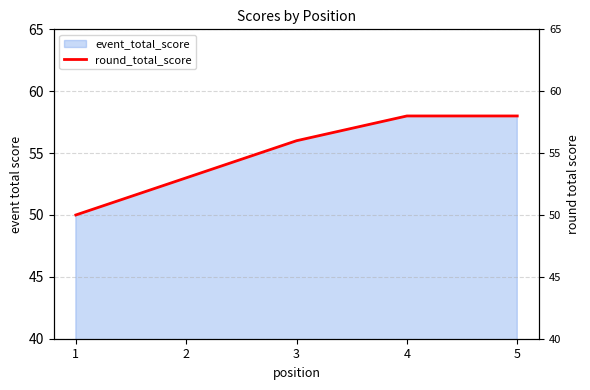

True or false: there are more than 0 points higher than both neighbors.

False